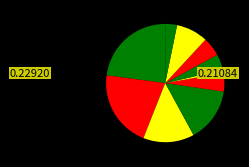

Count the number of slices in the pie.

10